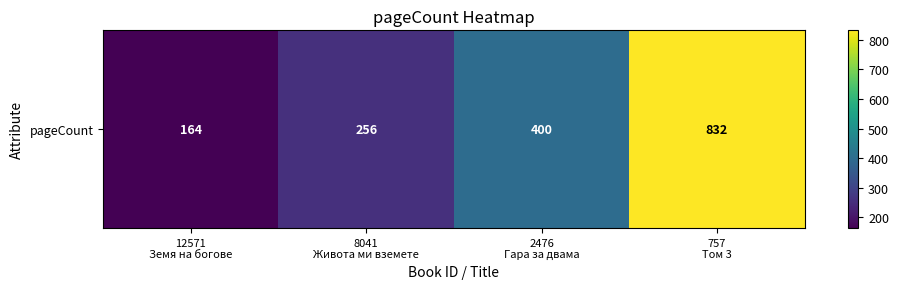

Where does the data first go above 400?

757
Том 3